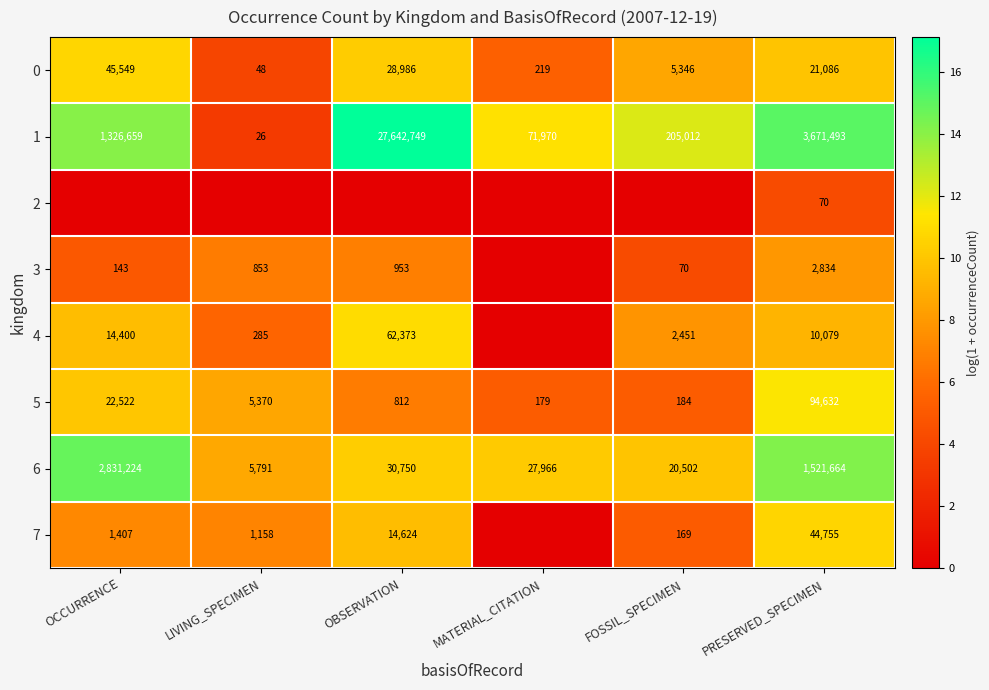

At which category is the sum across all series the highest?

PRESERVED_SPECIMEN